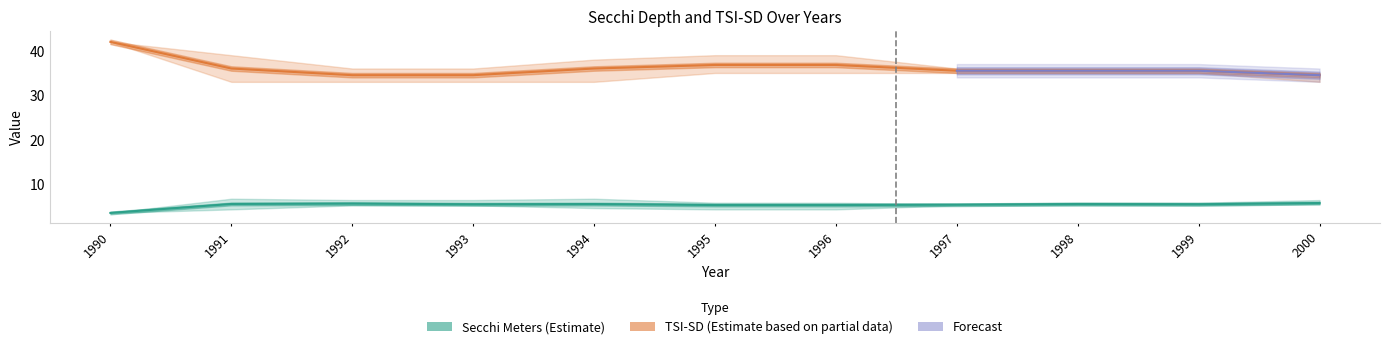

What is the difference between the maximum and minimum values in the Tsi Sd Upper series?

7.0